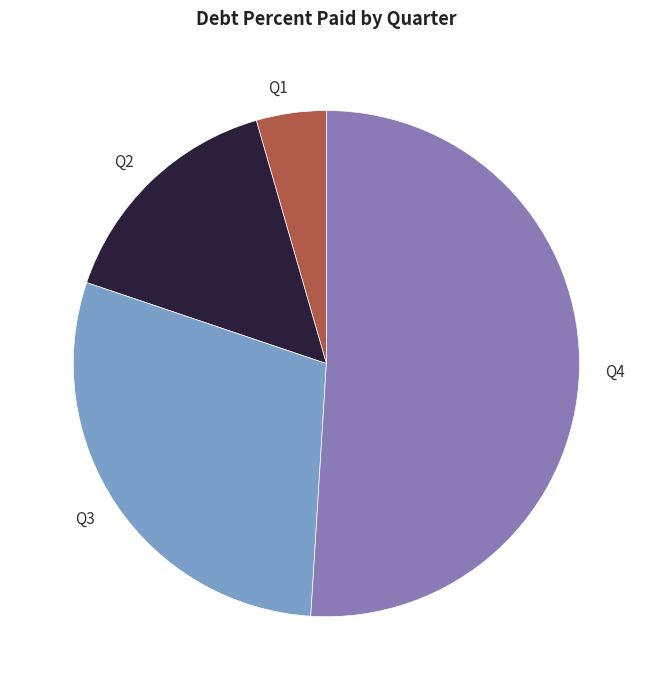

Is the sum of Q3 and Q4 greater than half?

Yes